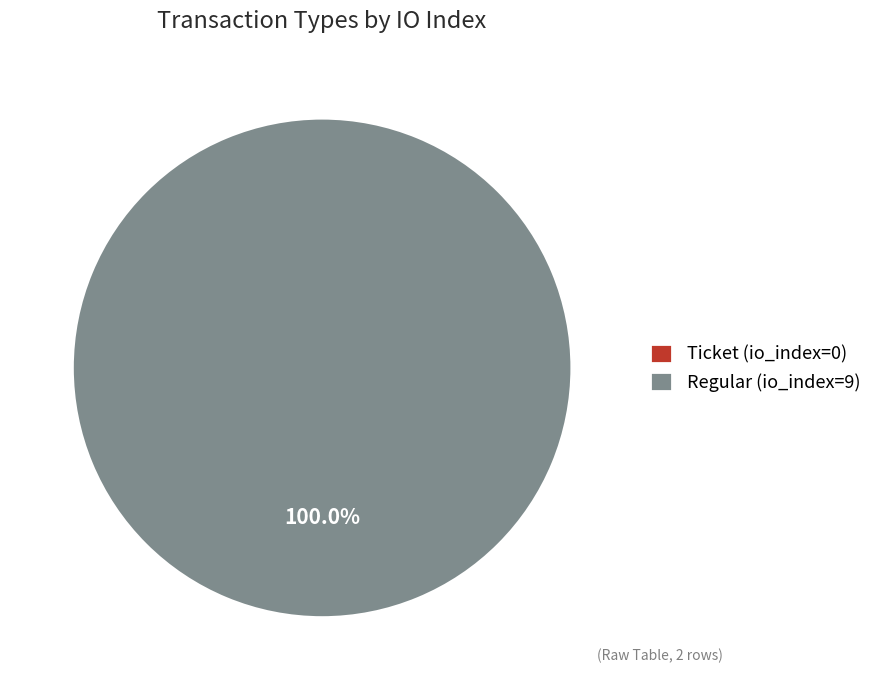

To the nearest percent, what is the difference between the largest and smallest slice percentages?

100%